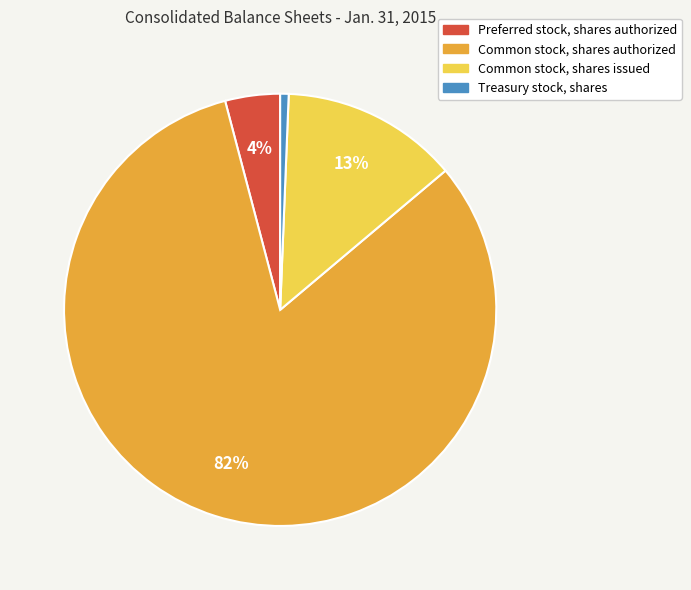

Which slice represents more than half of the pie?

Common stock, shares authorized